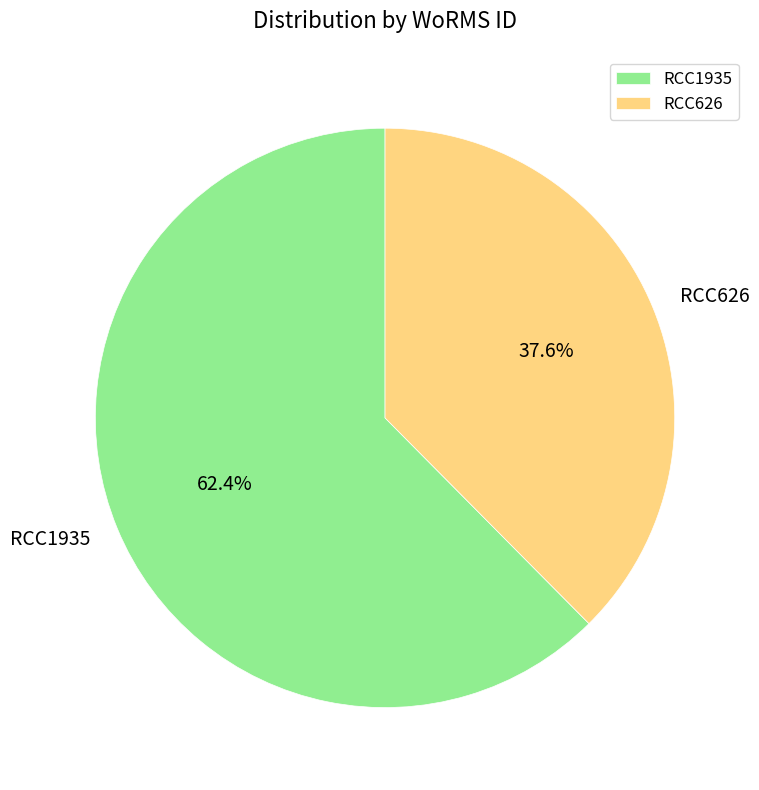

To the nearest percent, what is the combined percentage of RCC626 and RCC1935?

100%